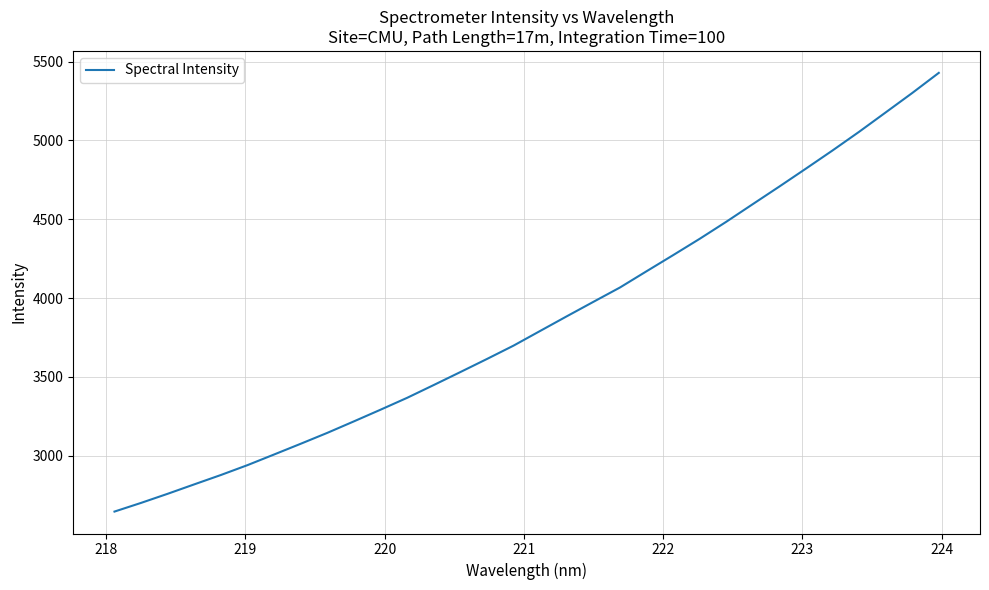

What is the smallest value displayed?

2644.9